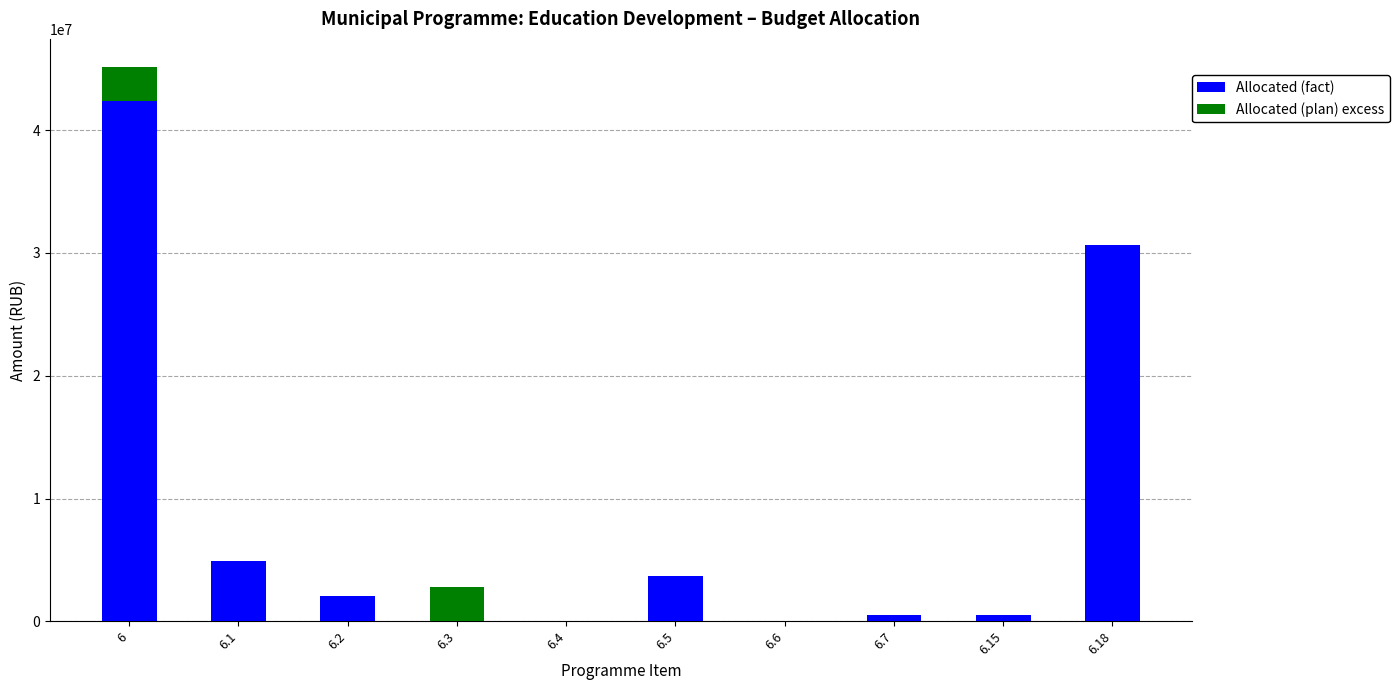

What is the sum of all Allocated (fact) values?

84798502